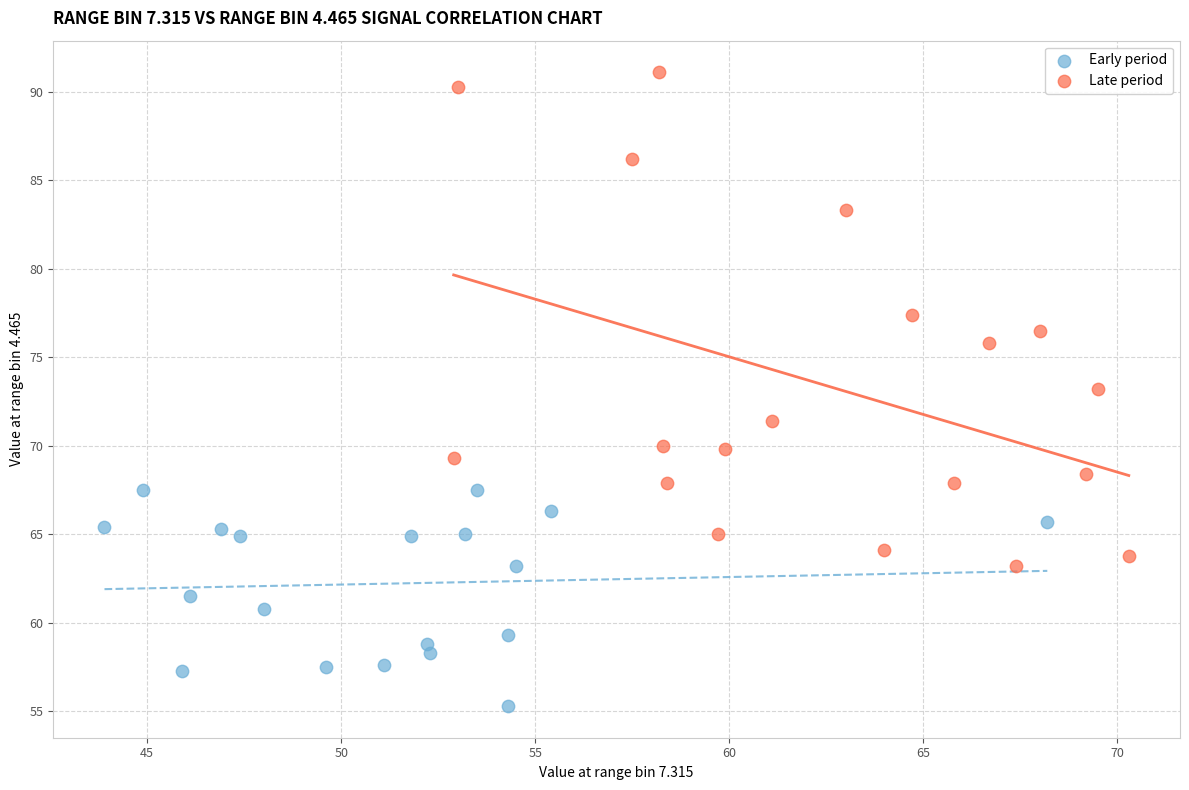

Which series contains the highest Y value?

Late period